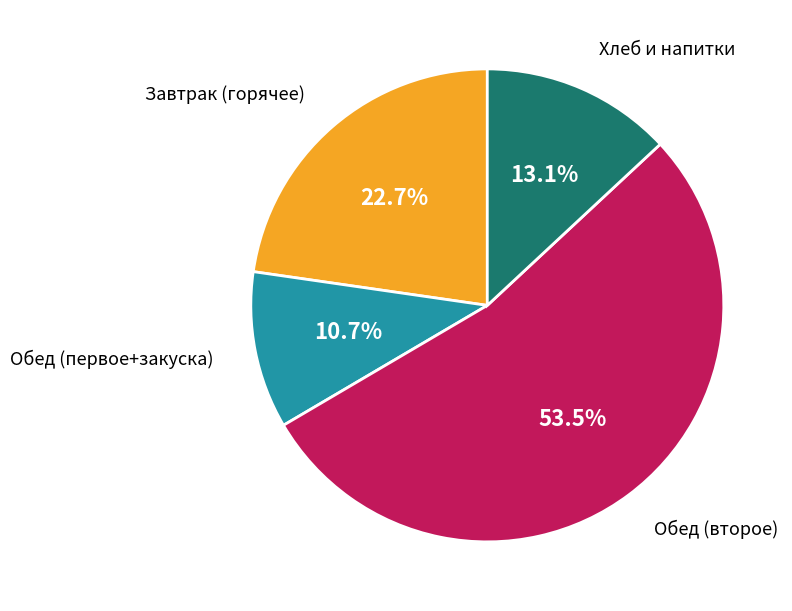

How many slices are in this pie chart?

4